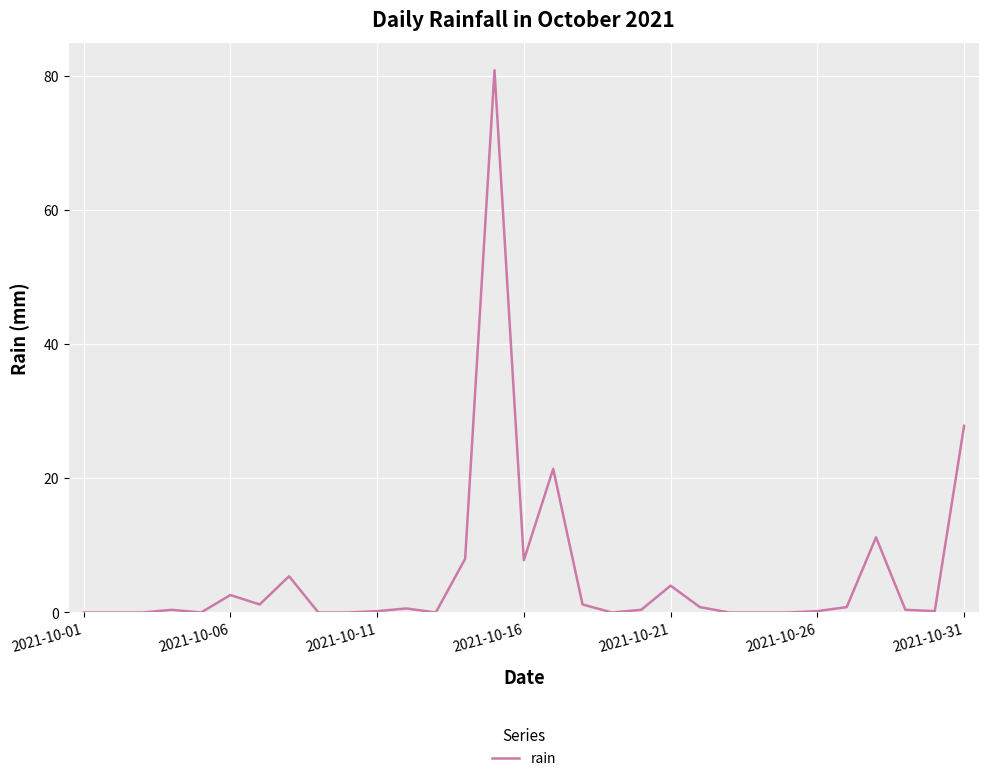

Count the number of data series in this chart.

1